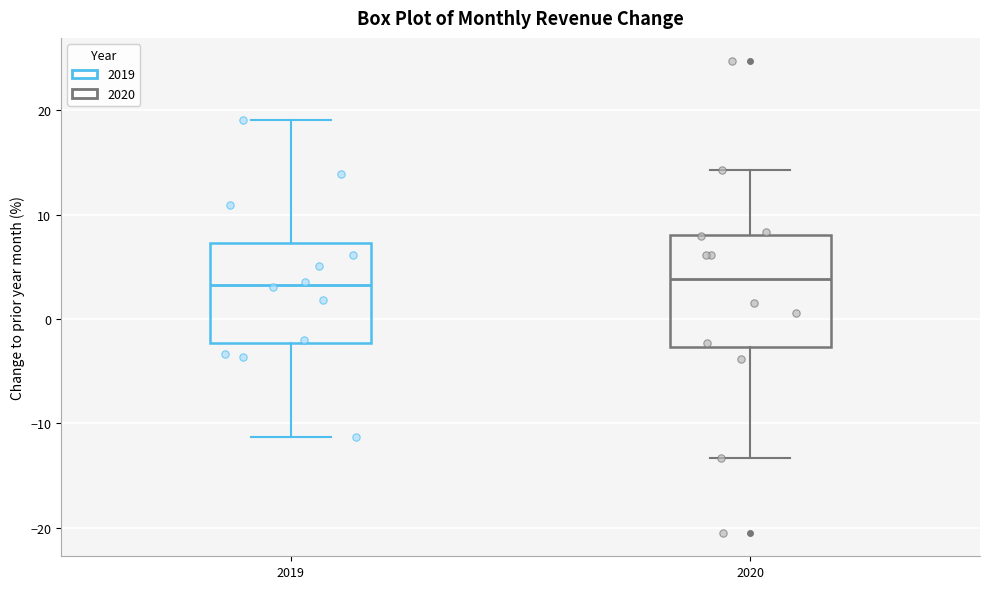

Where does the lower whisker of the box at x = 2020 end on the y-axis? The values are not printed on the chart, so give them approximately, as read against the axis.

-13